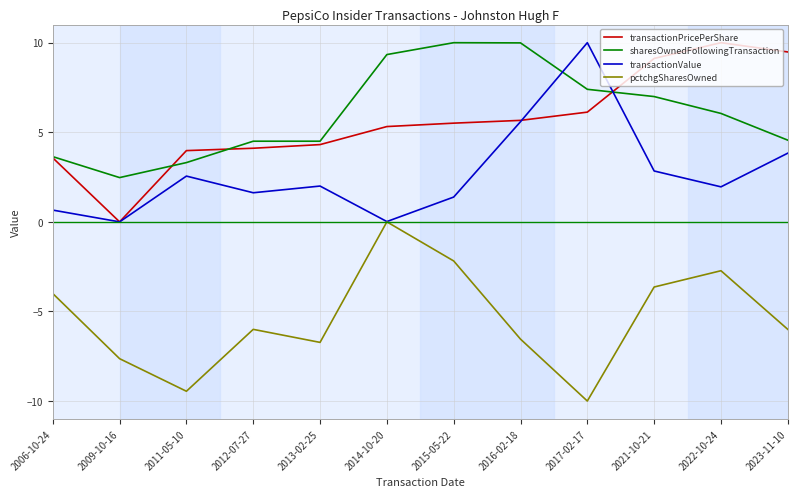

The sharesOwnedFollowingTransaction series shows 2.5 at 2023-11-10. True or false?

False